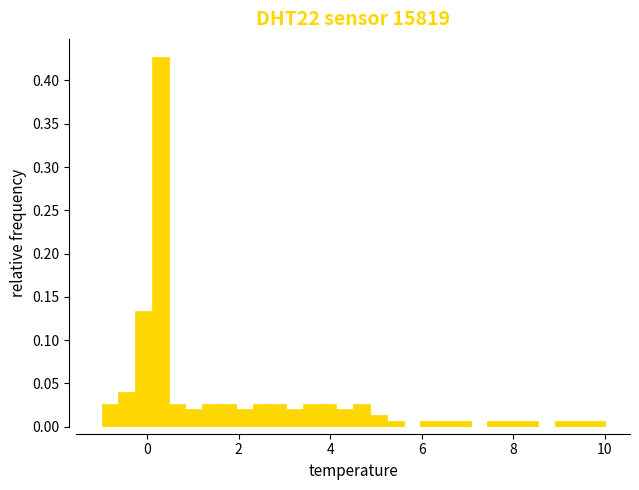

Around what value on the x-axis is the tallest bar? Give the approximate position of its centre, as read against the axis.

0.2